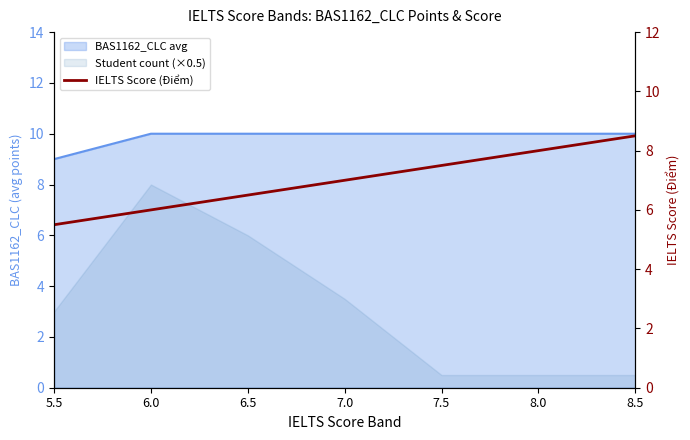

What is the value of the 3rd point from the left?

6.5